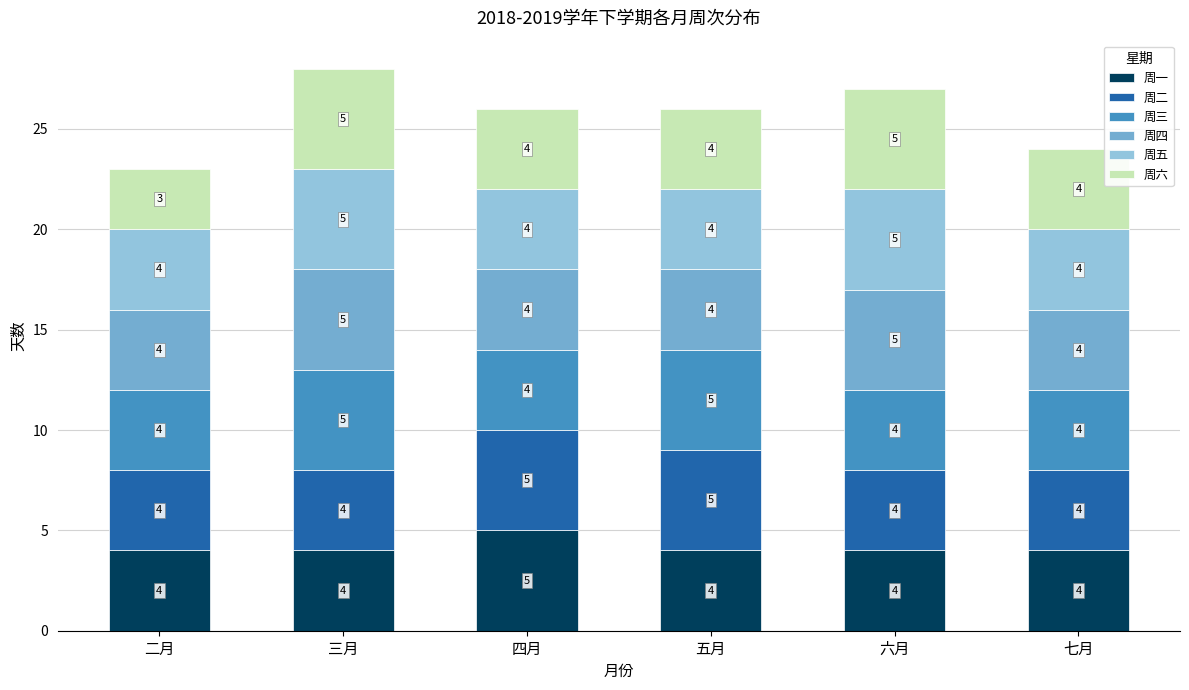

At which label does 周一 reach its peak?

四月